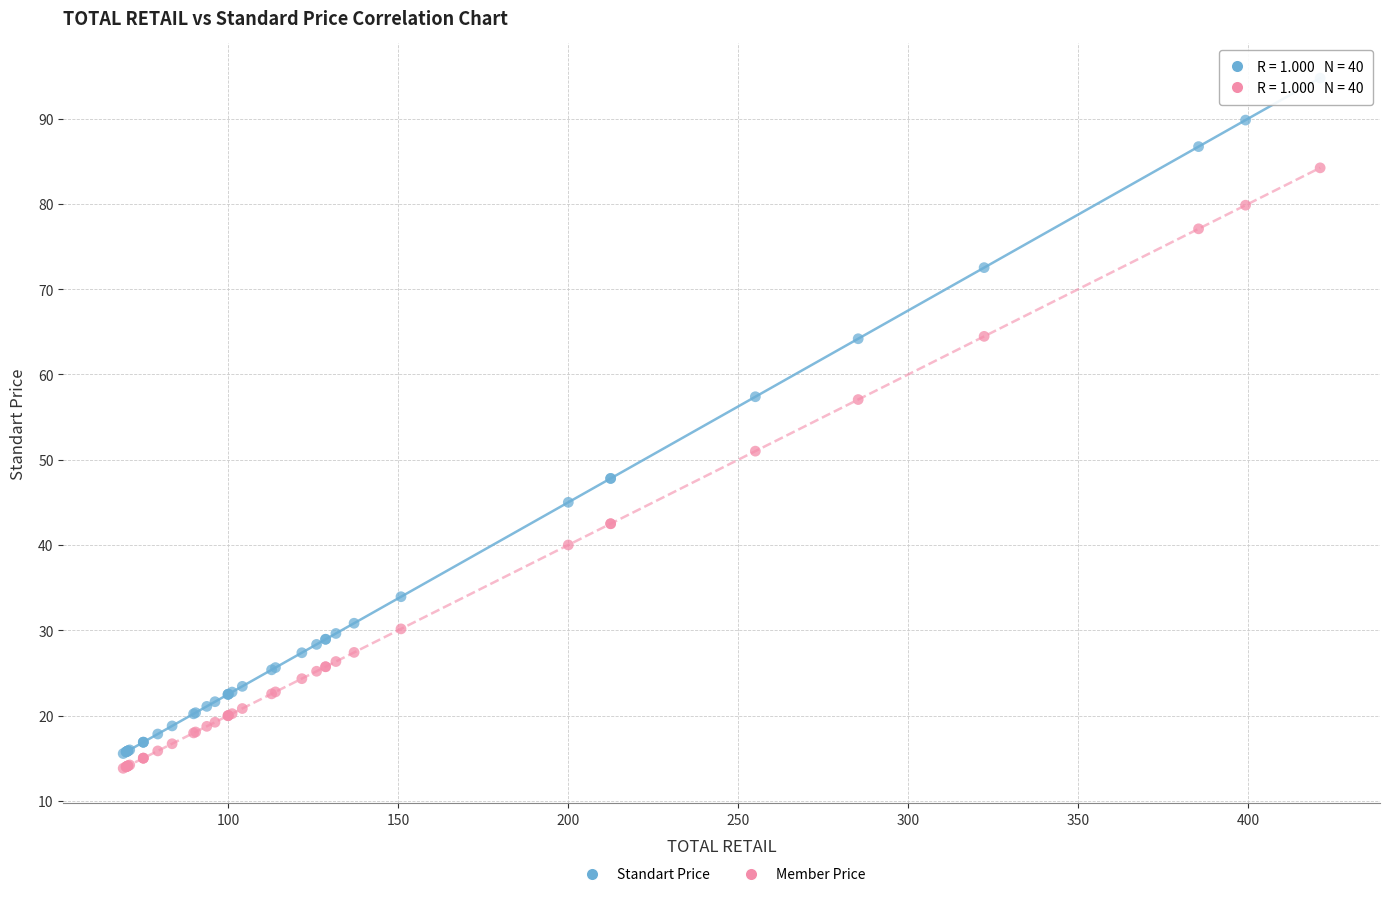

Which series has the widest spread of Y values?

Standart Price